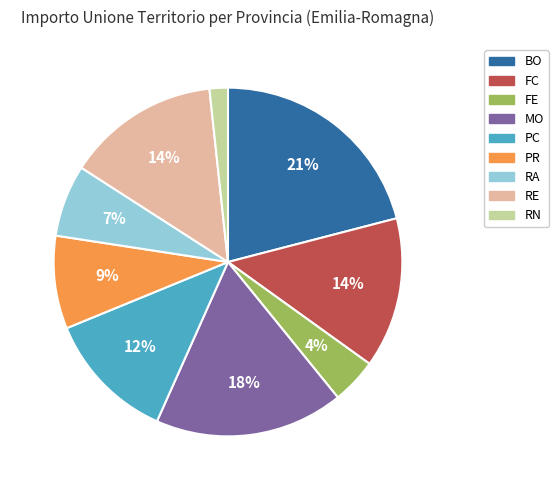

Is there any slice that represents more than half of the pie?

No